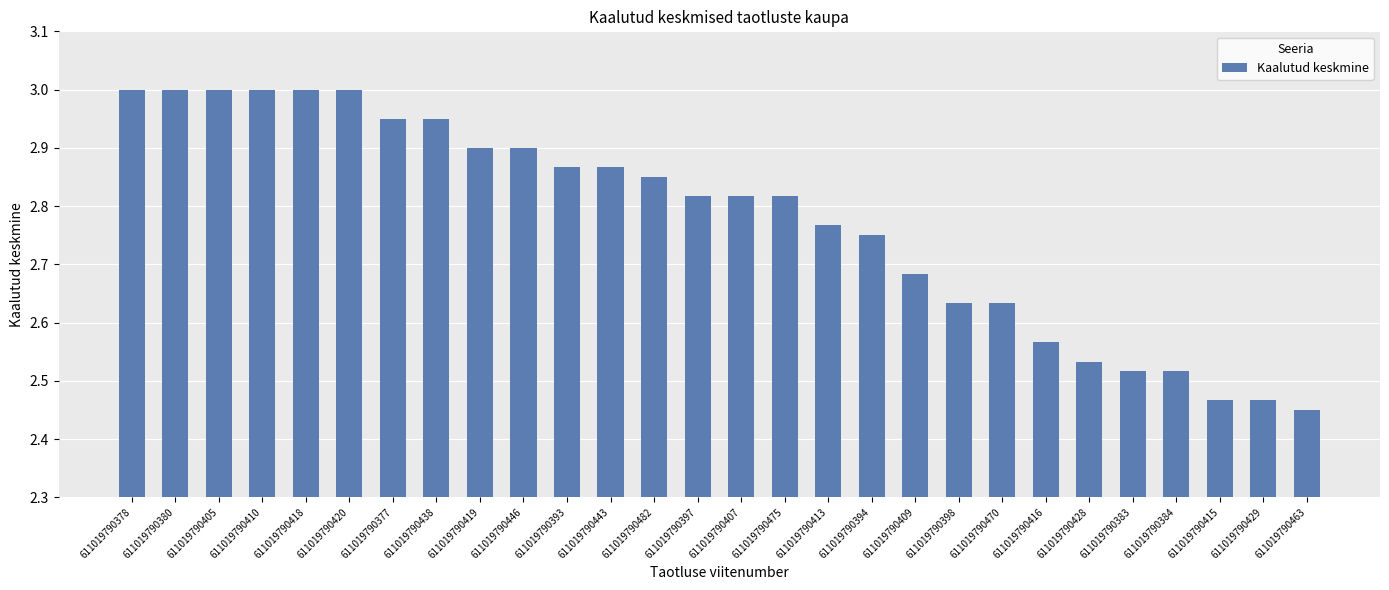

Which category has the lowest value across all series?

611019790463